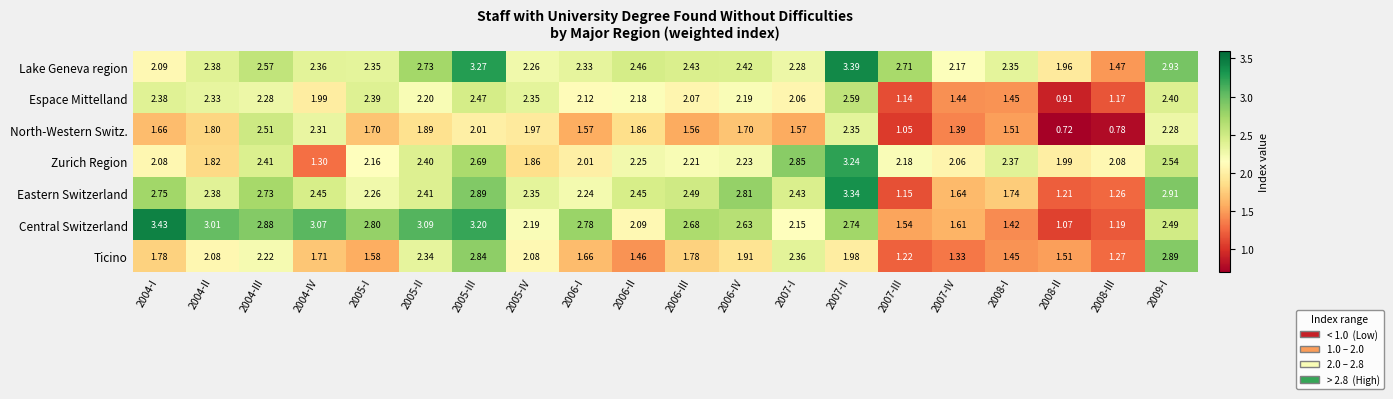

Which series has the largest total across all categories?

Lake Geneva region